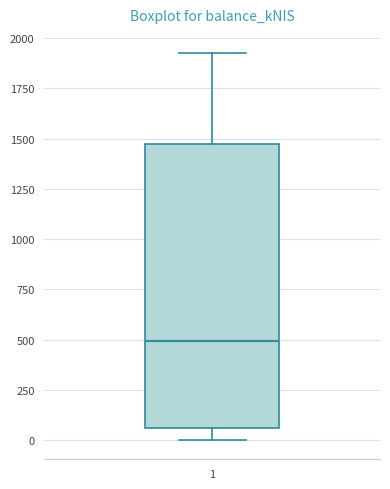

Transcribe this box plot: give where the median line is, the range the box spans, and where the two whiskers end, as read against the y-axis. The values are not printed on the chart, so give them approximately, as read against the axis.

median 500, box 50 to 1450, whiskers 0 to 1900